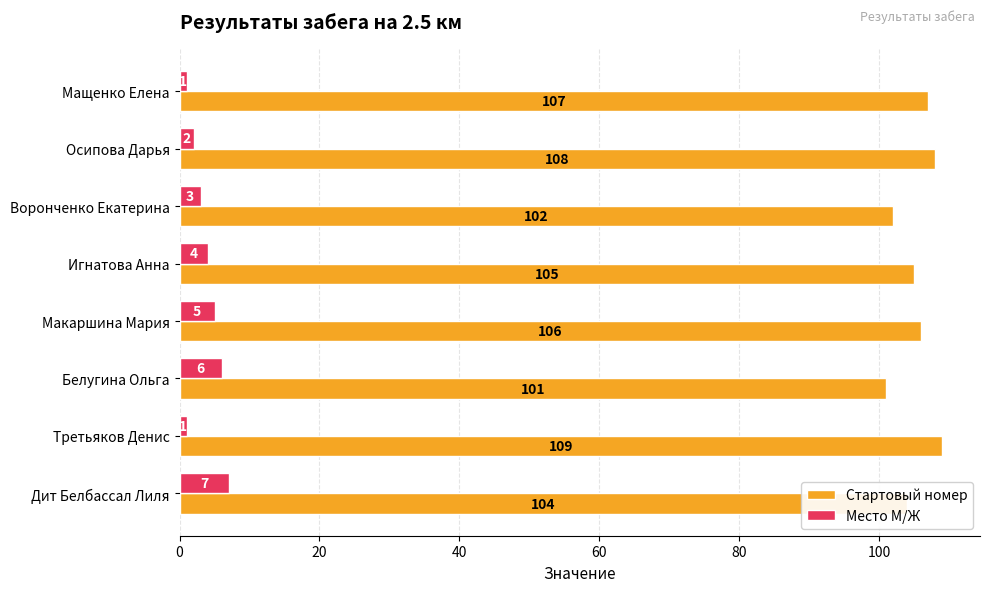

Is the value of Стартовый номер at Мащенко Елена greater than the value of Место М/Ж at Белугина Ольга?

Yes